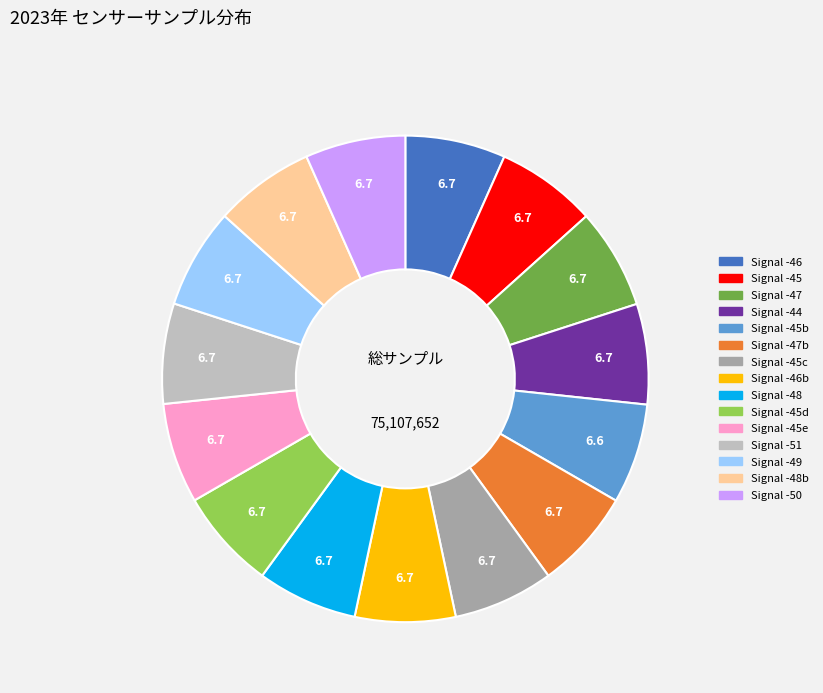

Does any single category account for the majority?

No